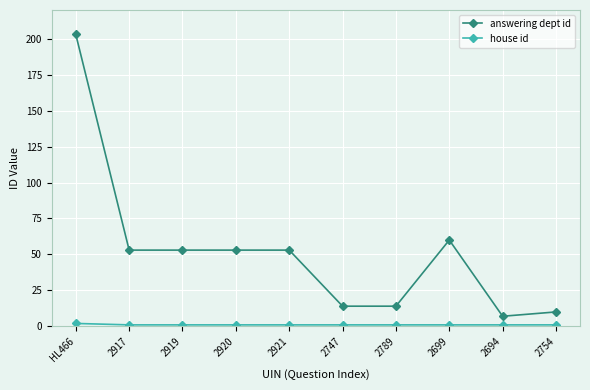

What is the difference between the second highest and second lowest values in the answering dept id series?

50